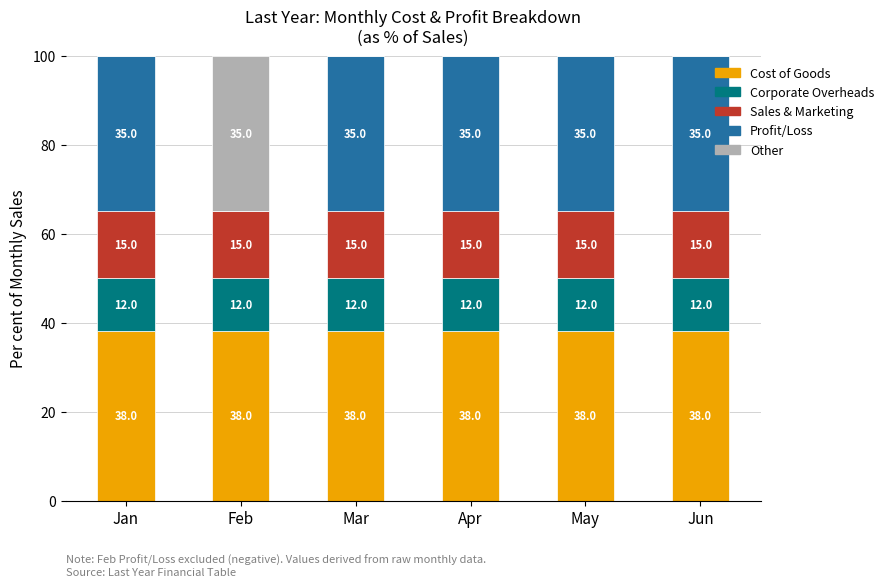

At how many categories does at least one series exceed 34?

6